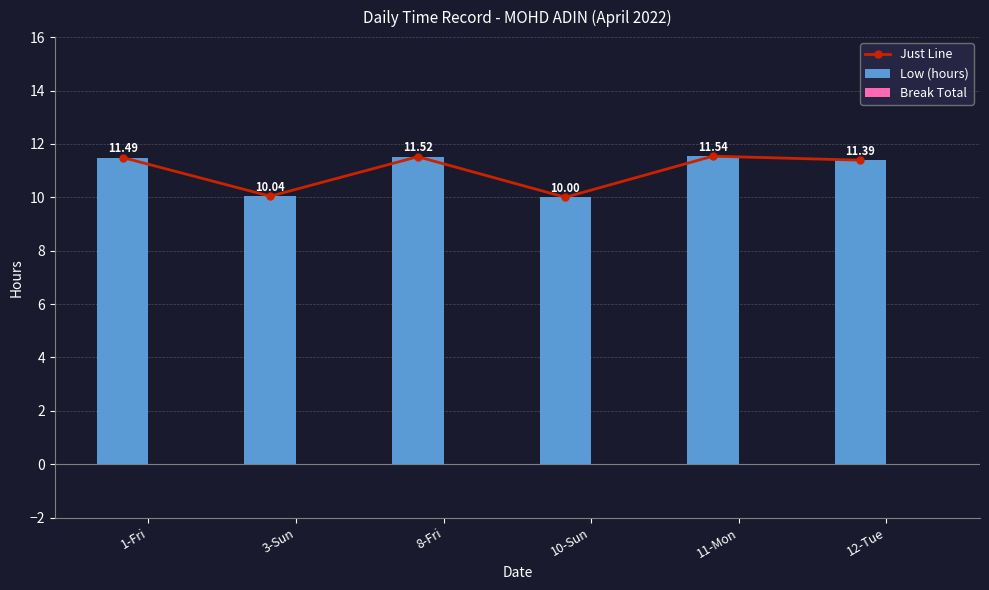

Reading left to right, what are all the values shown in this chart?

Just Line: 11.5	10.0	11.5	10.0	11.5	11.4
Low (hours): 11.5	10.0	11.5	10.0	11.5	11.4
Break Total: 0.0	0.0	0.0	0.0	0.0	0.0